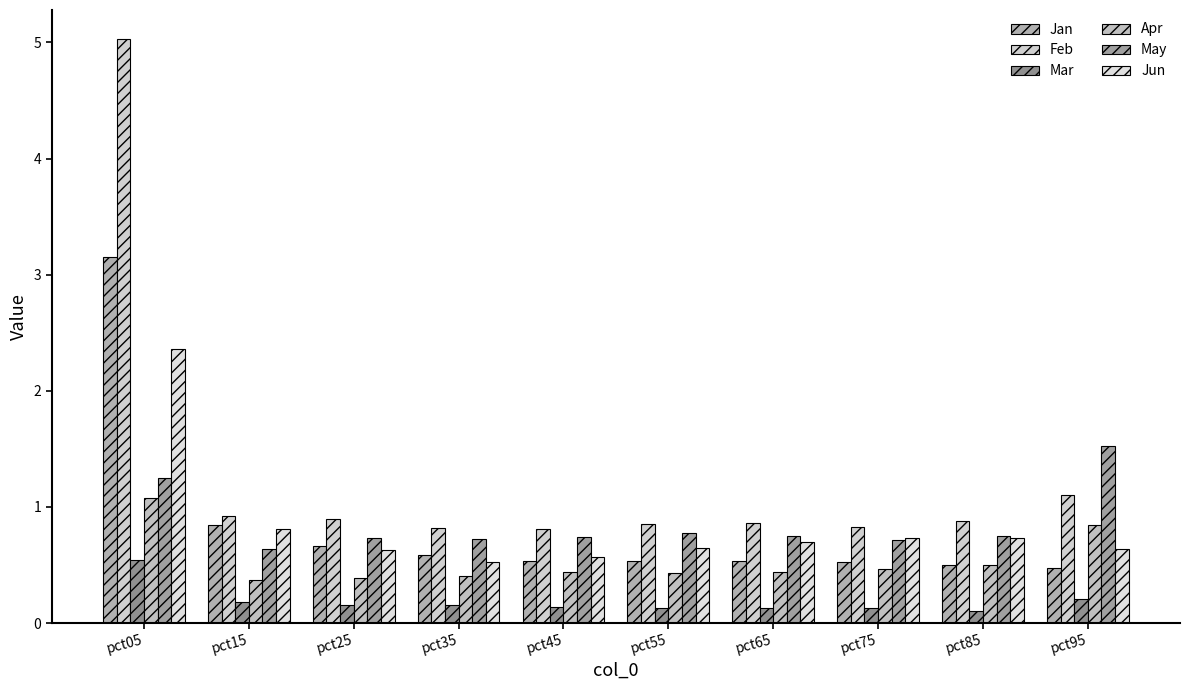

Are the bars horizontal?

No